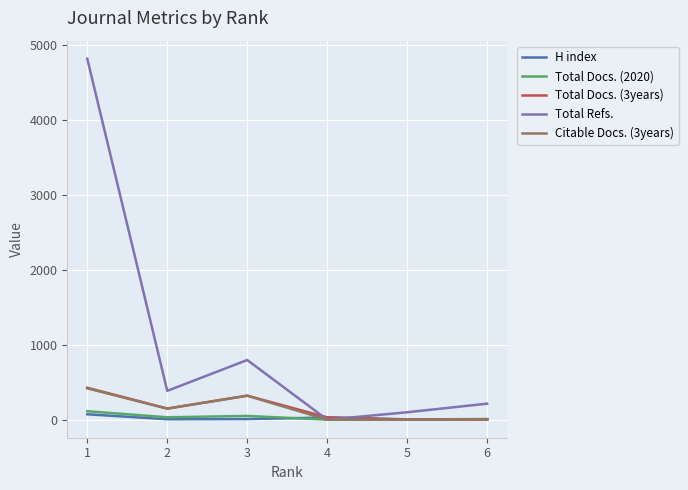

Does the chart display data point markers on the line(s)?

No